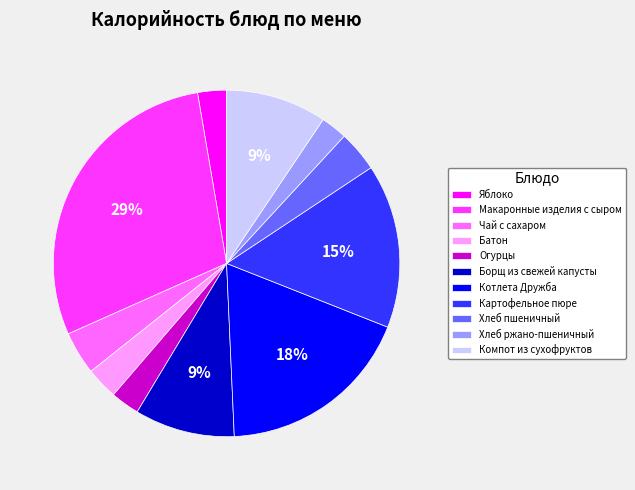

To the nearest percent, what percentage of the pie is Макаронные изделия с сыром?

29%